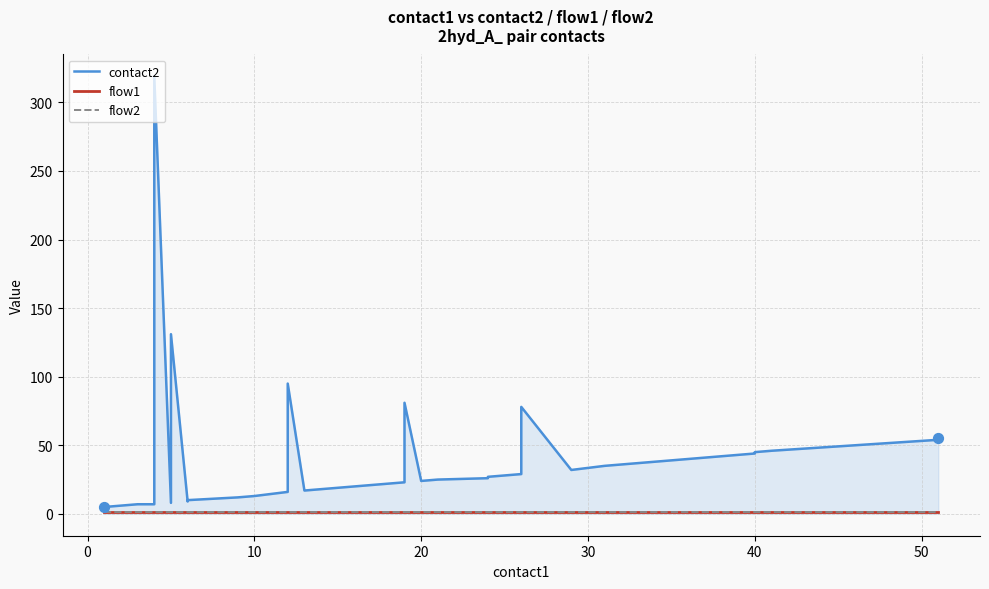

Which series has the largest total across all categories?

contact2